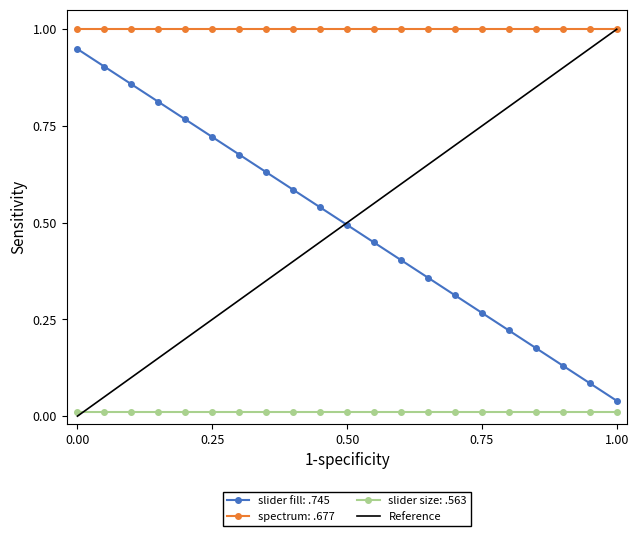

What is the maximum value shown in the chart?

1